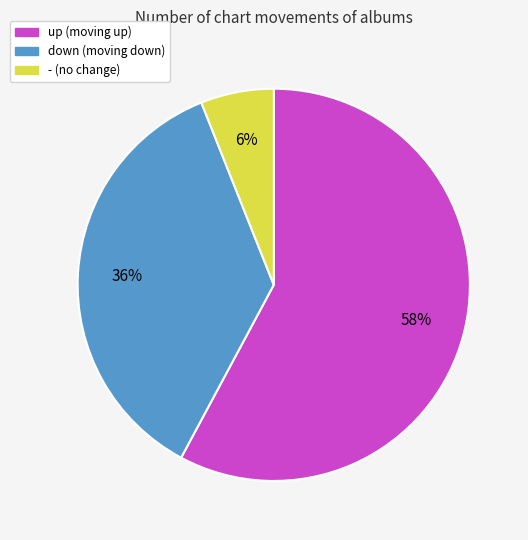

The up slice represents 44% of the pie. True or false?

False